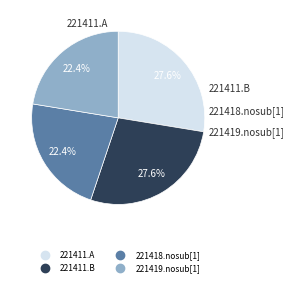

To the nearest percent, what portion does 221411.A represent?

28%